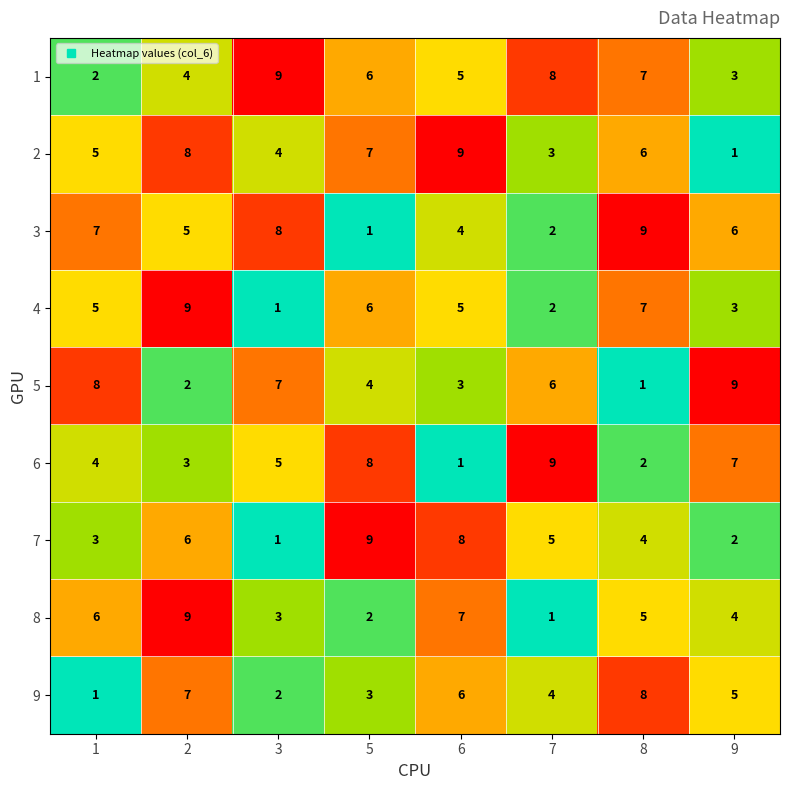

List the labels in order of 6 value, largest first.

7, 5, 9, 3, 1, 2, 8, 6